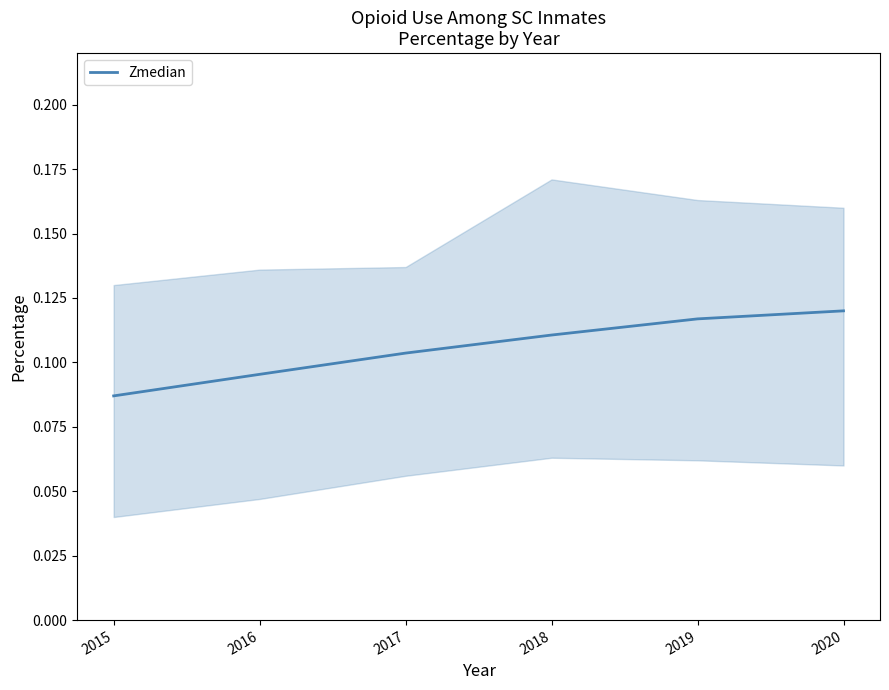

List the labels in order of value, smallest first.

2015, 2016, 2017, 2018, 2019, 2020